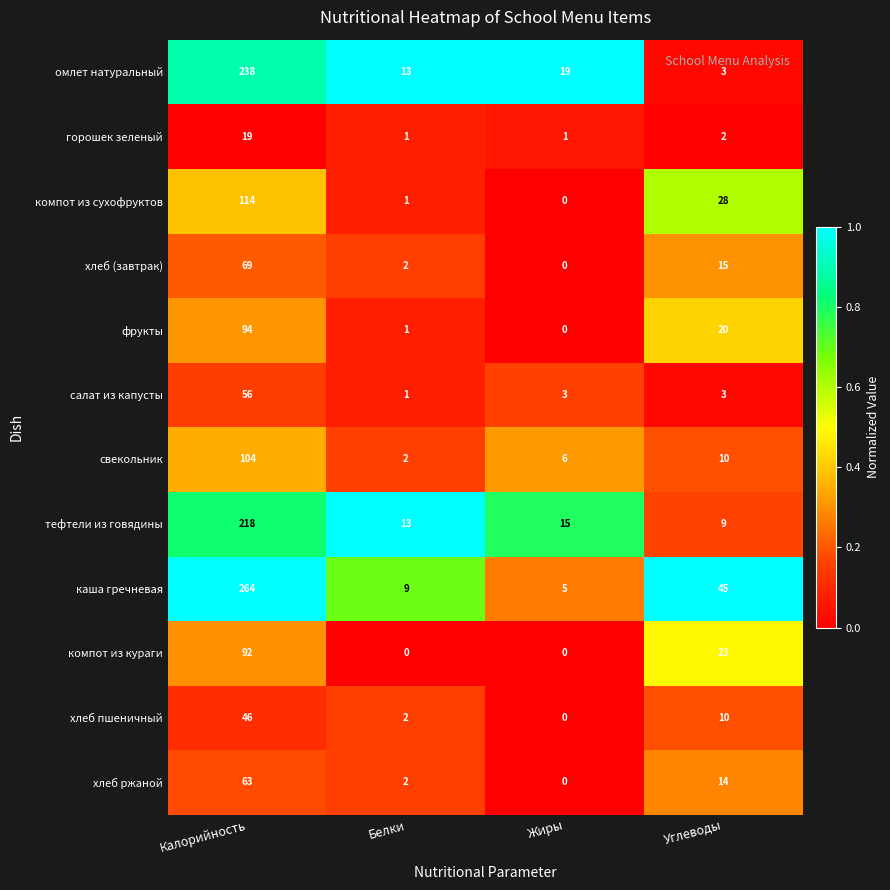

Which series changed the most between Жиры and Углеводы?

каша гречневая